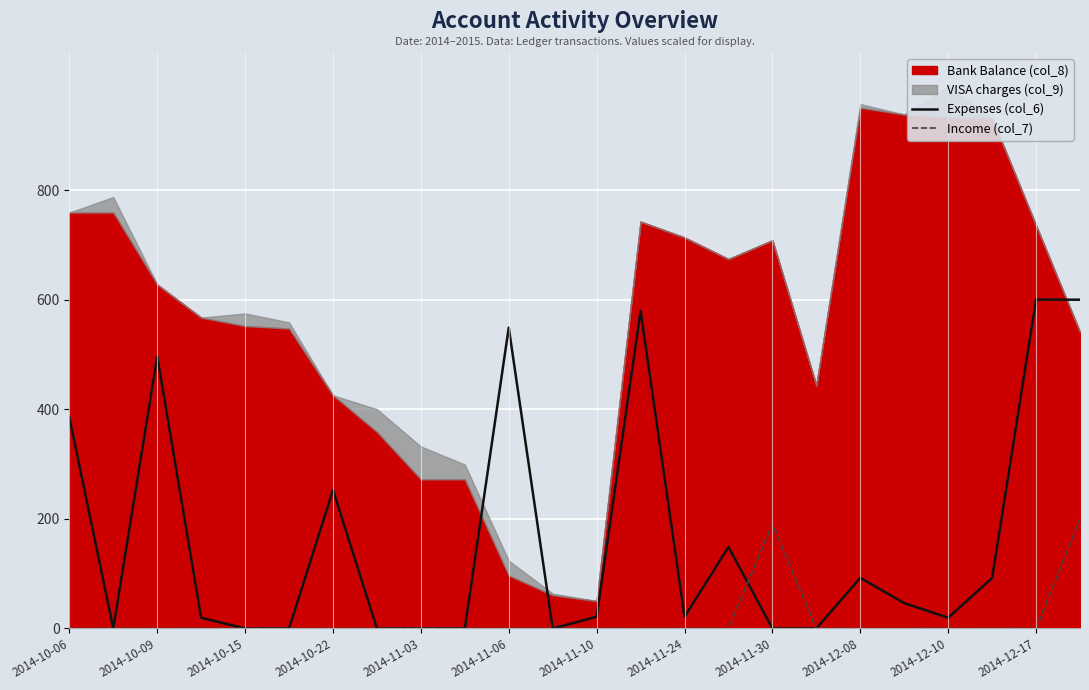

True or false: Expenses (col_6) has a value of 21.3 at 2014-11-24.

True